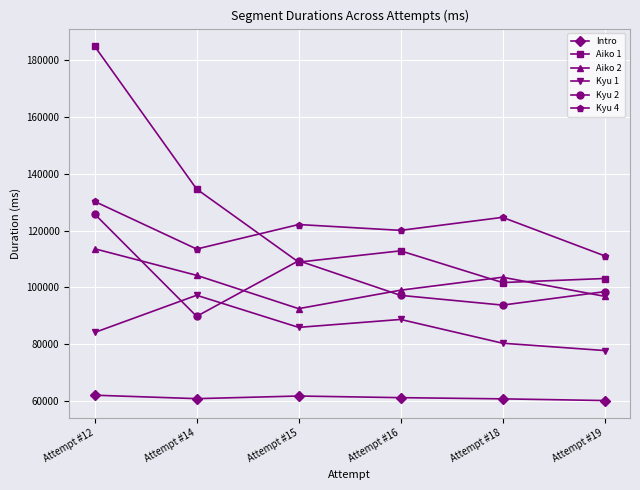

How many distinct data groups are displayed?

6